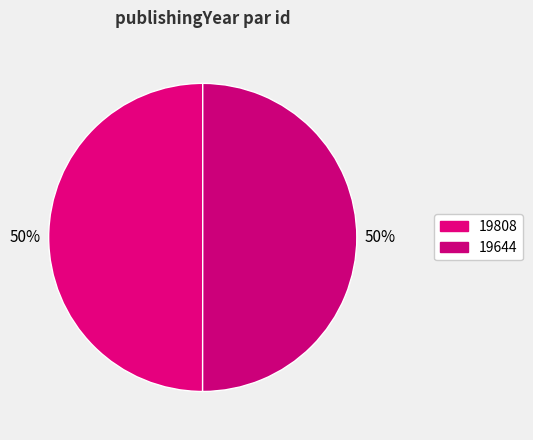

Combined, what portion of the pie is 19808 and 19644?

100.0%